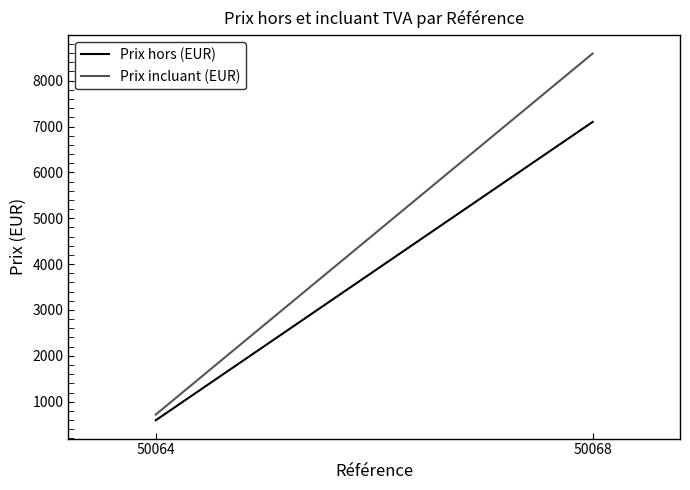

At how many categories does at least one series exceed 3768?

1